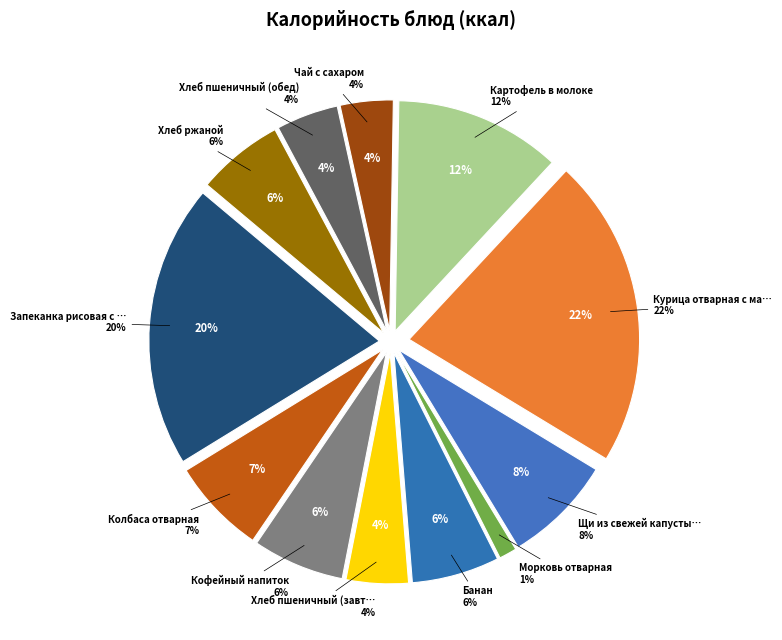

Does Чай с сахаром account for over 50% of the chart?

No